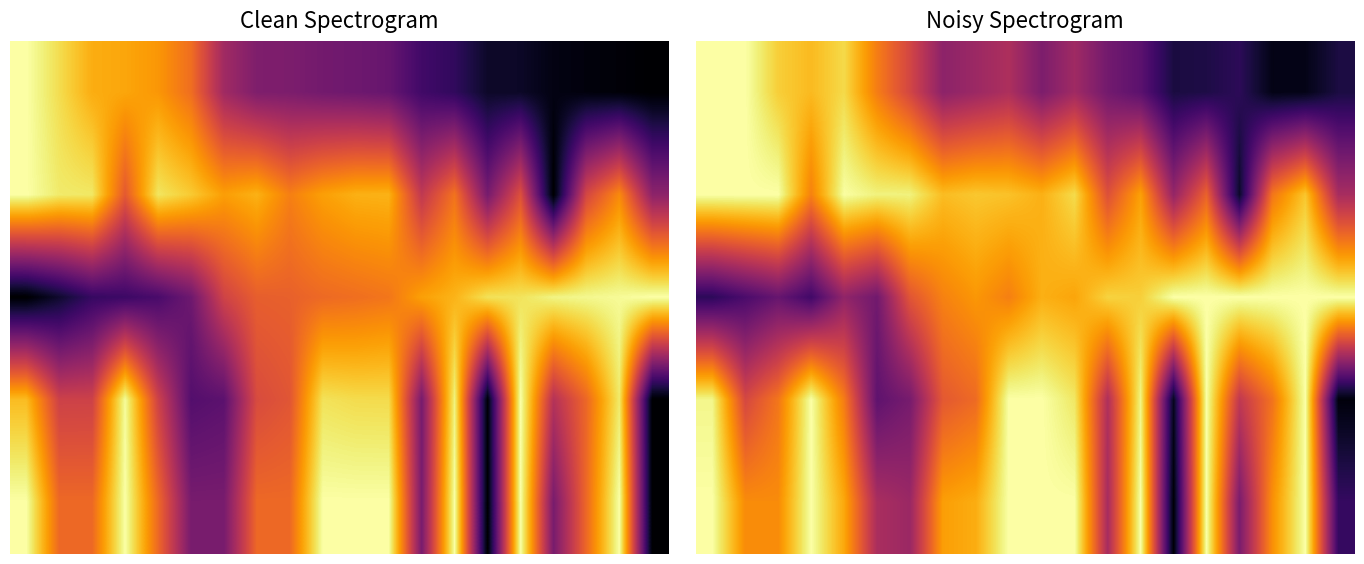

What is the average value of the 1 series?

0.8